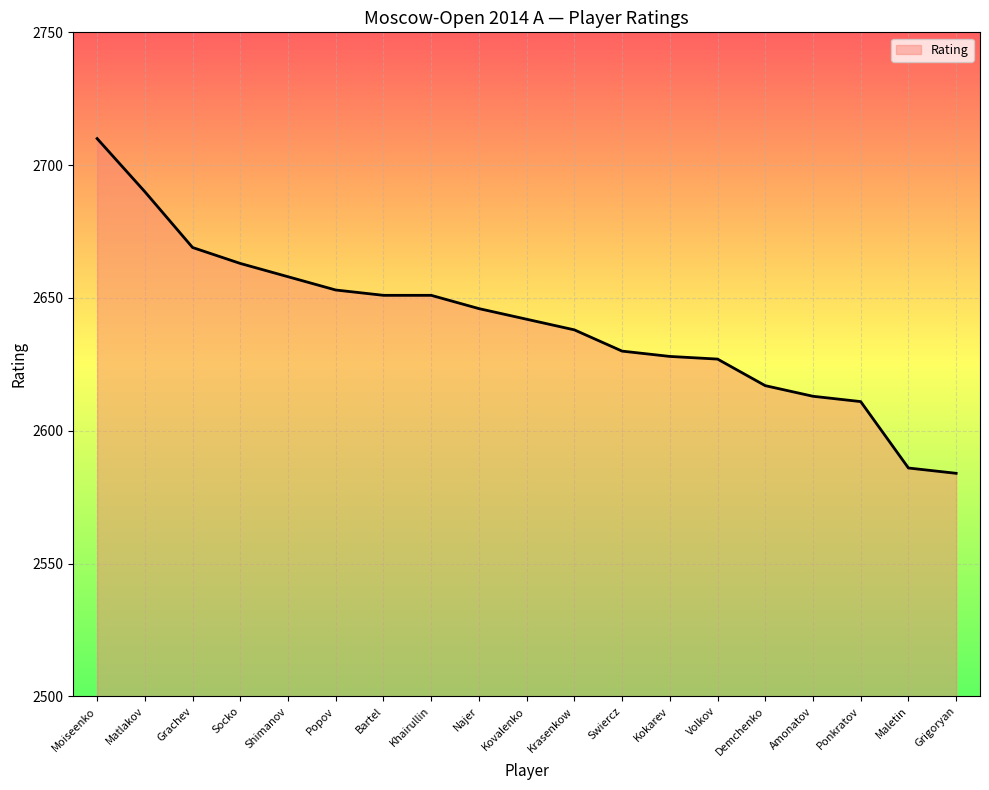

What is the smallest value displayed?

2584